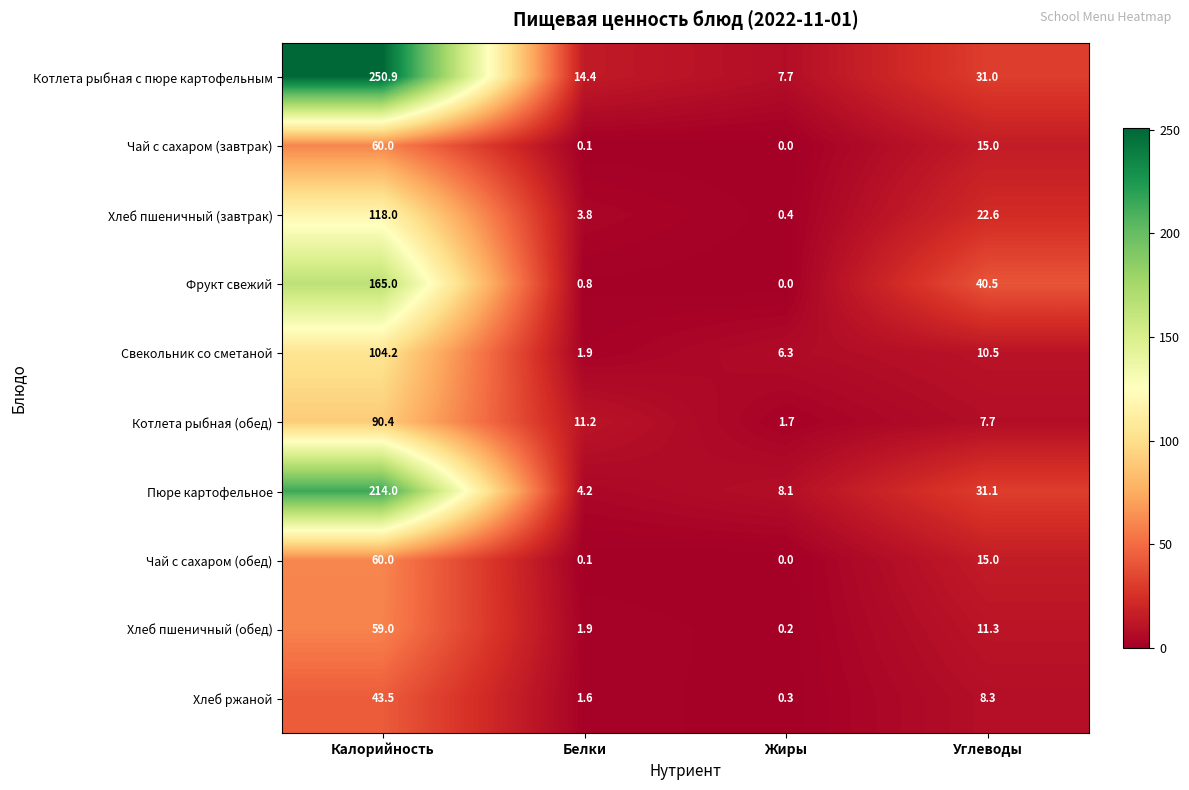

Which series has the widest spread of values?

Котлета рыбная с пюре картофельным